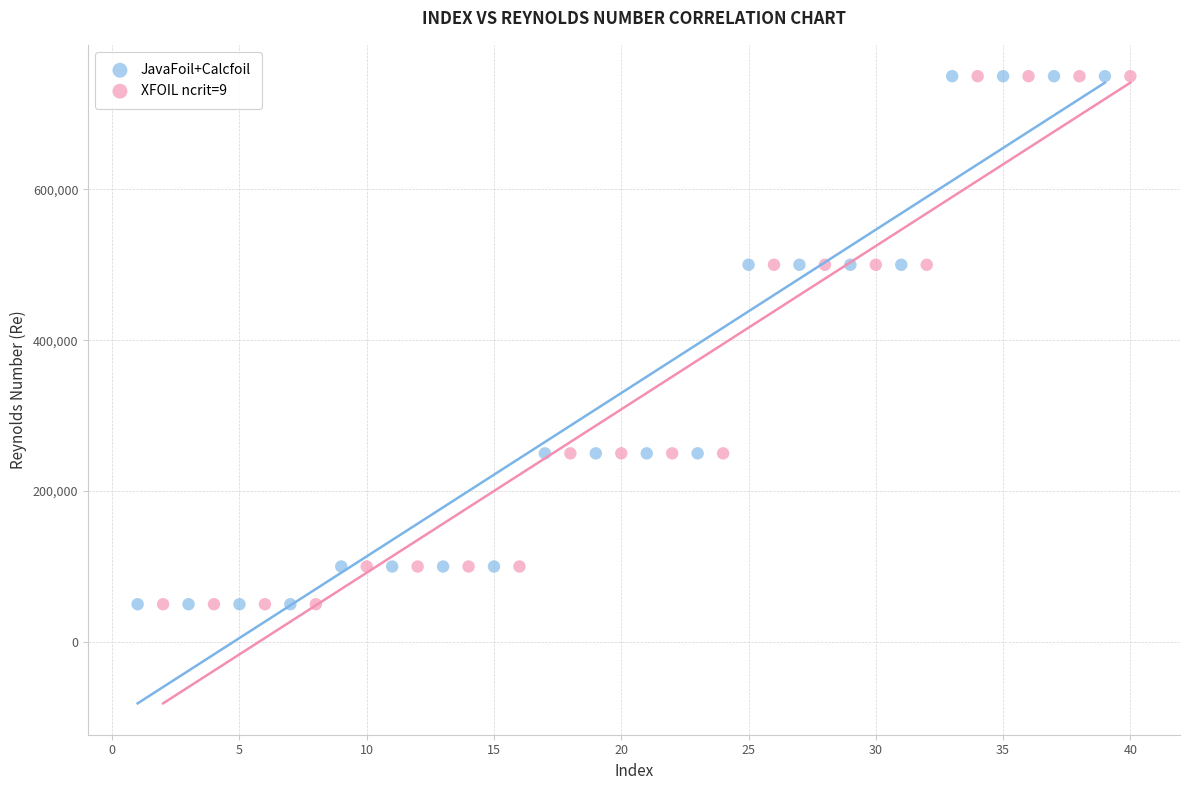

What are all the series names shown in the legend?

JavaFoil+Calcfoil, XFOIL ncrit=9